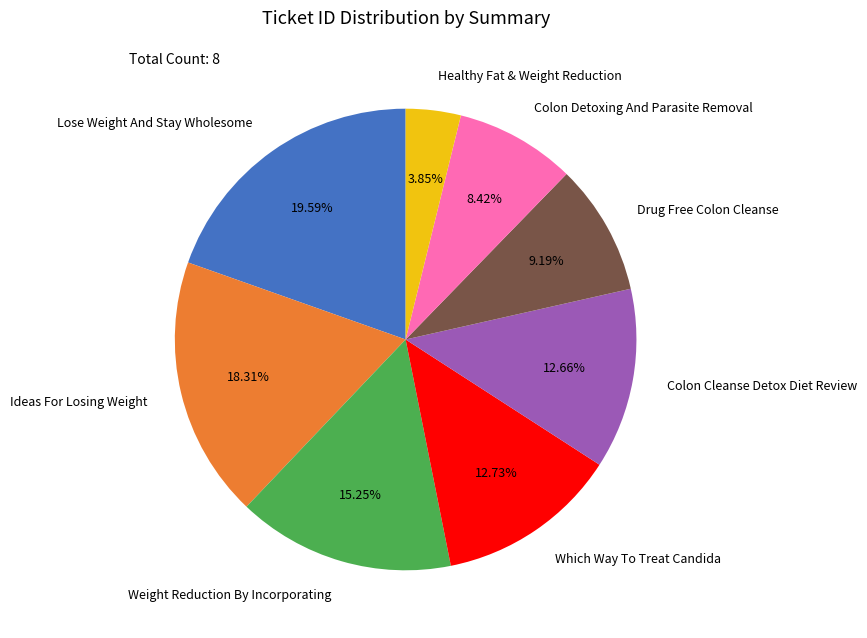

Which has a higher value, Weight Reduction By Incorporating or Colon Detoxing And Parasite Removal?

Weight Reduction By Incorporating